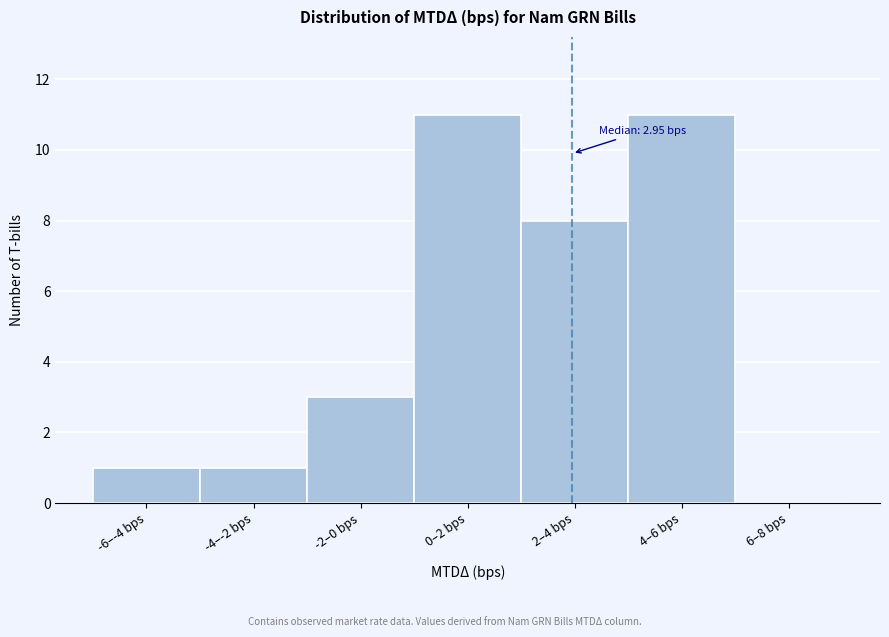

Reading right to left, transcribe all the data shown in this chart.

6–8 bps=0	4–6 bps=11	2–4 bps=8	0–2 bps=11	-2–0 bps=3	-4–-2 bps=1	-6–-4 bps=1